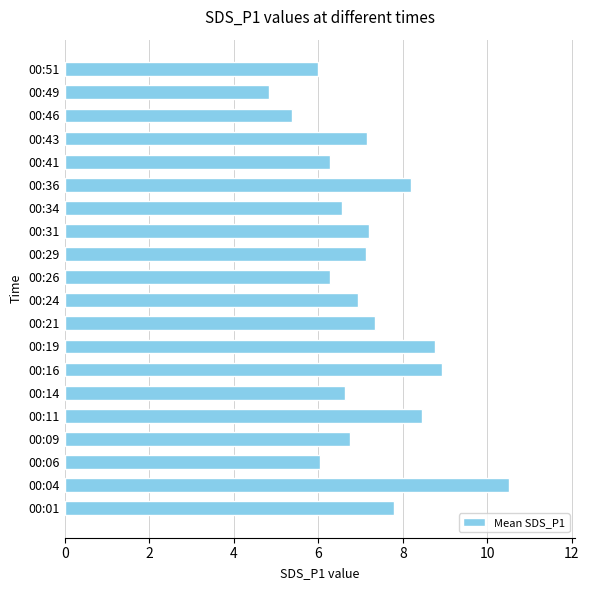

True or false: the data shows 6.6 at 00:34.

True